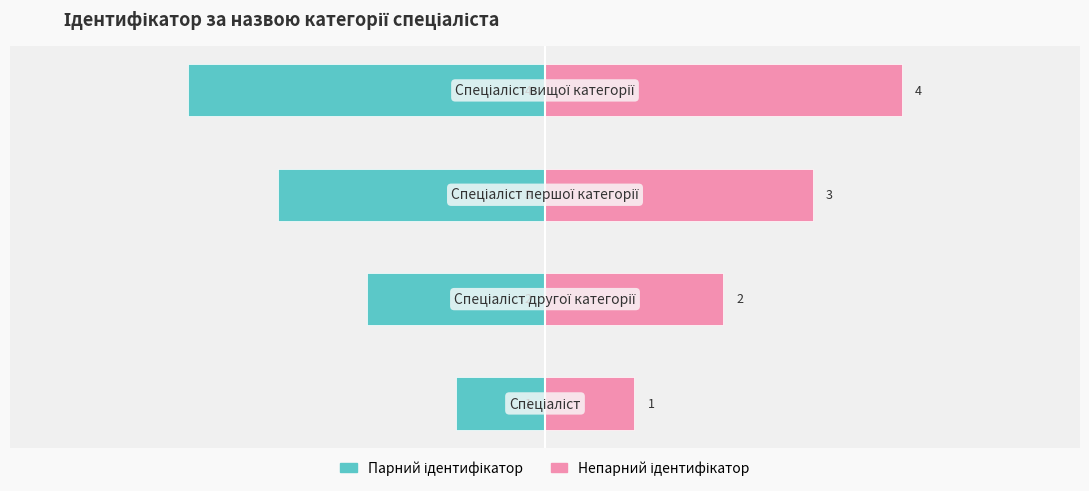

Which series has the largest range (max minus min)?

Парний ідентифікатор